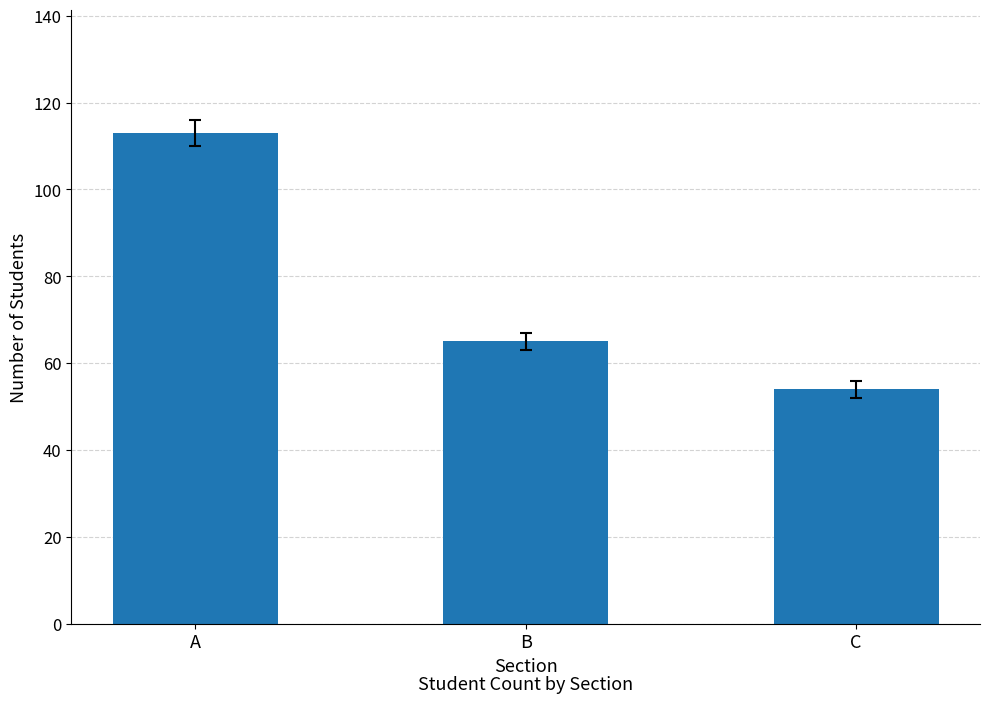

Does the chart contain stacked bars?

No